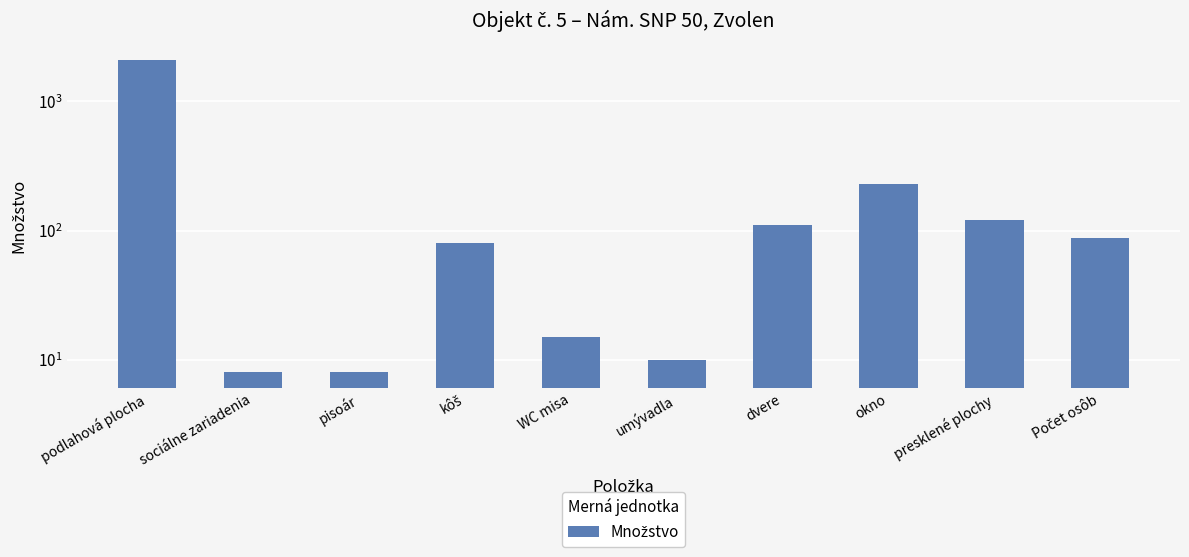

Between dvere and umývadla, which is larger?

dvere